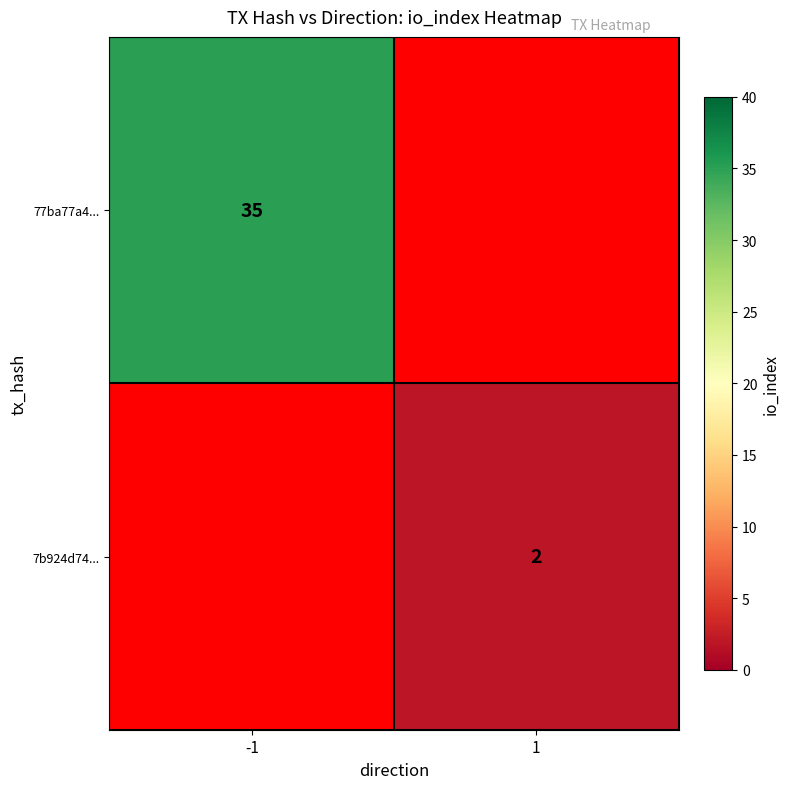

Is the value of 77ba77a4... at -1 greater than the value of 7b924d74... at 1?

Yes